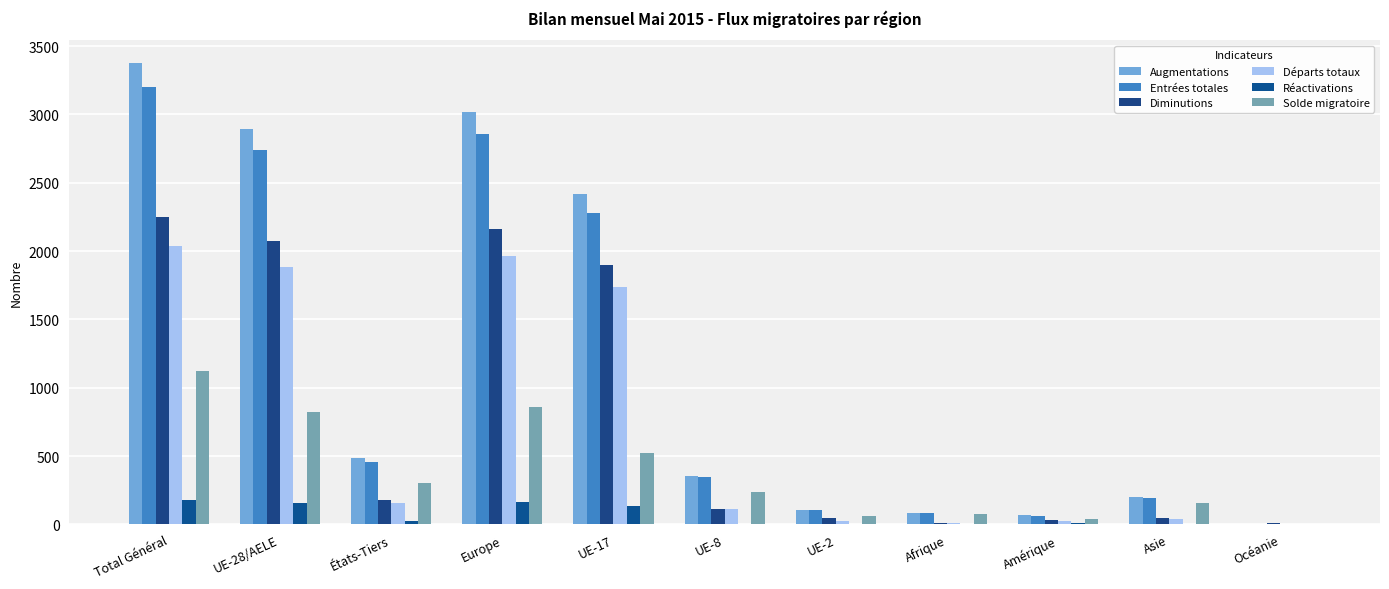

Where is Diminutions nearest to the value 1128?

UE-17